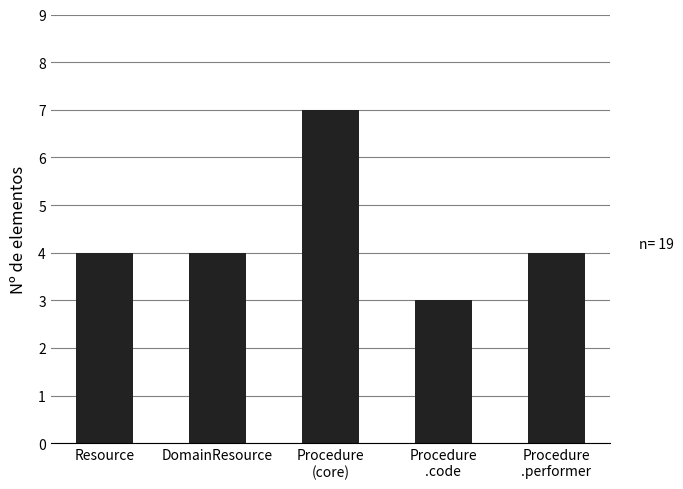

How many data points does each series have?

5